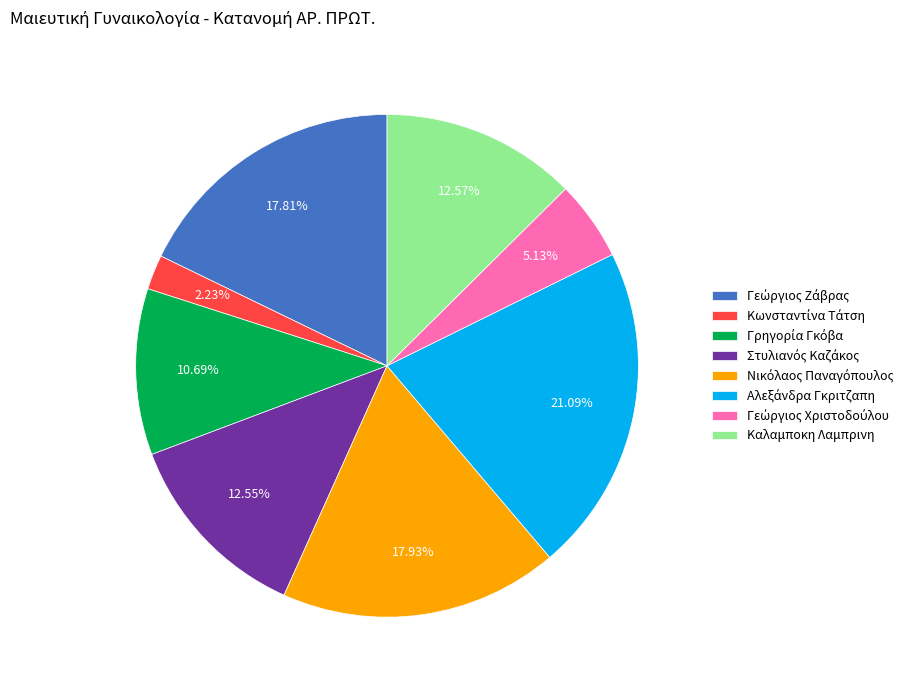

How many slices are in this pie chart?

8